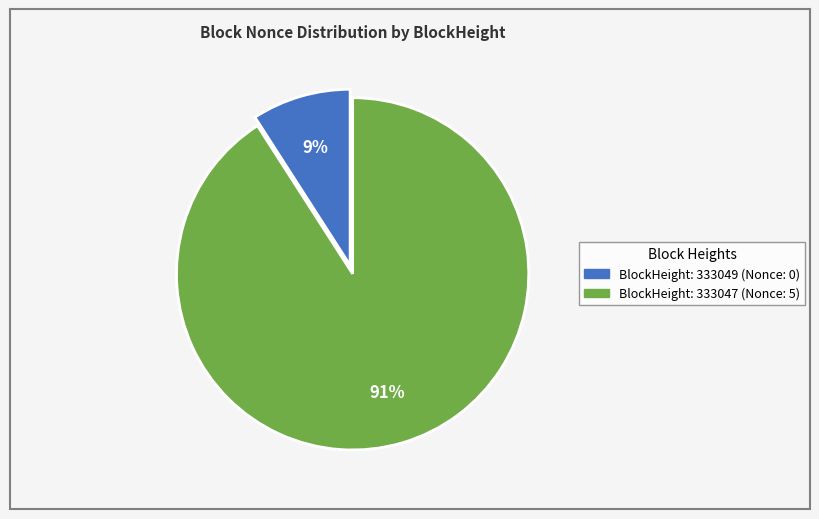

To the nearest percent, what is the average slice percentage?

50%